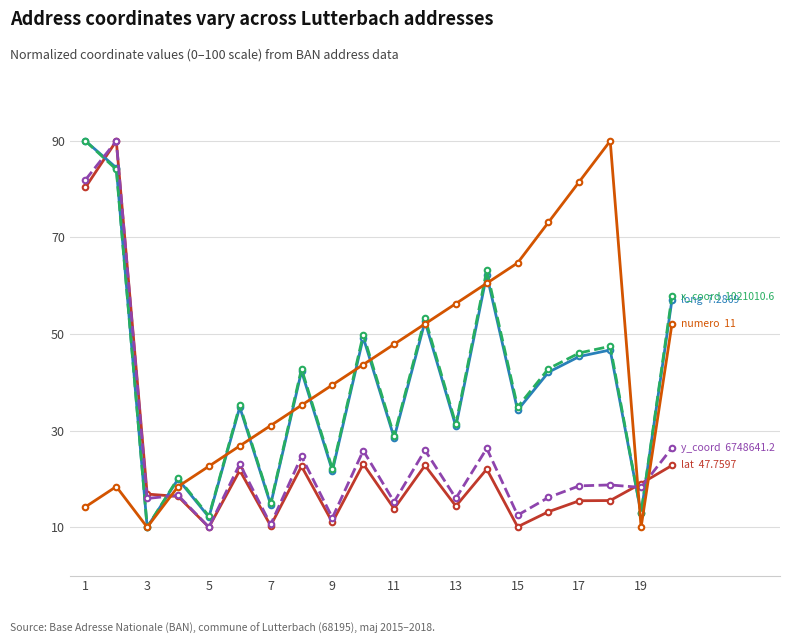

What is the smallest value displayed?

10.0